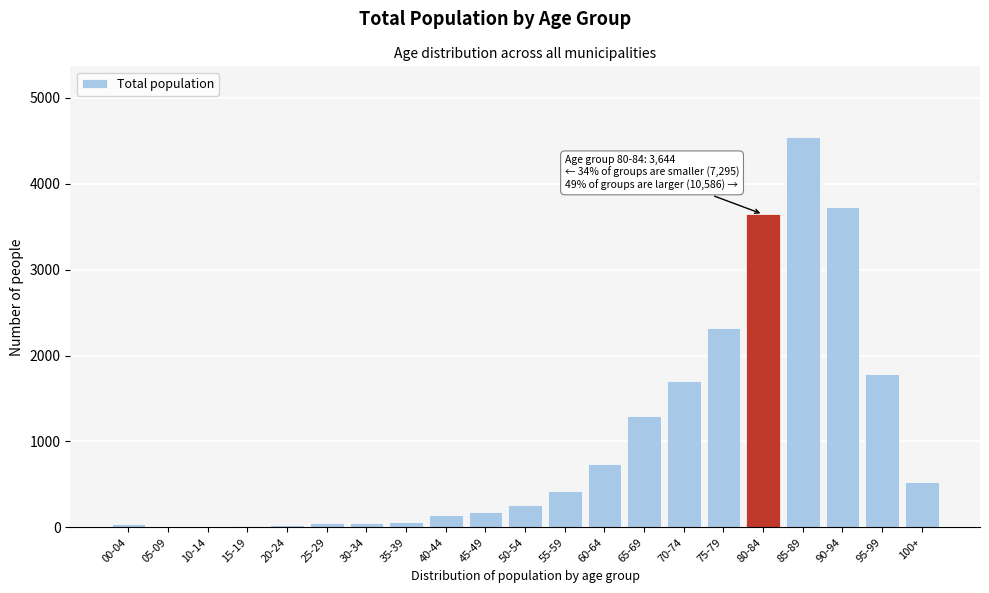

What is the ratio of the value at 70-74 to the value at 40-44?

12.3